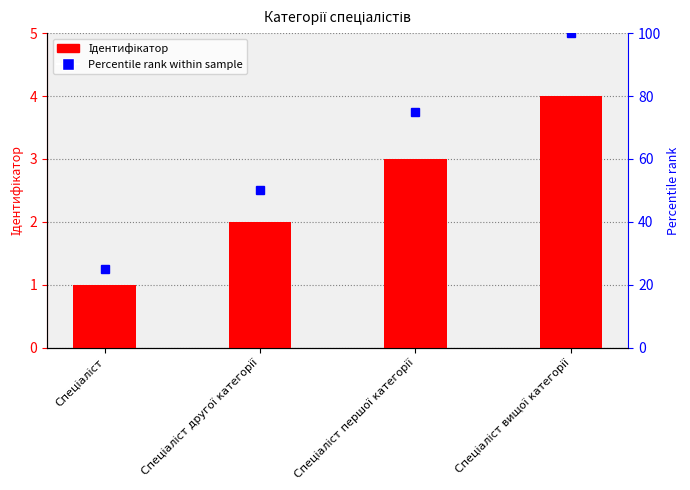

Rank the categories by value from highest to lowest.

Спеціаліст вищої категорії, Спеціаліст першої категорії, Спеціаліст другої категорії, Спеціаліст